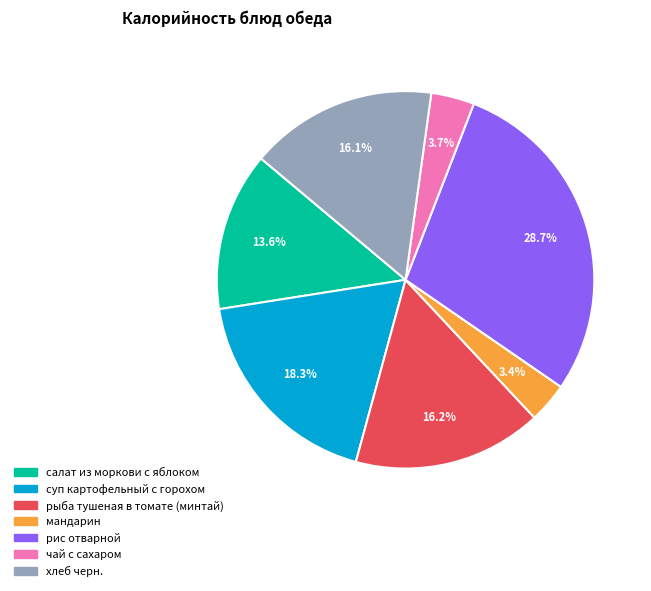

Which category has the biggest portion of the pie?

рис отварной